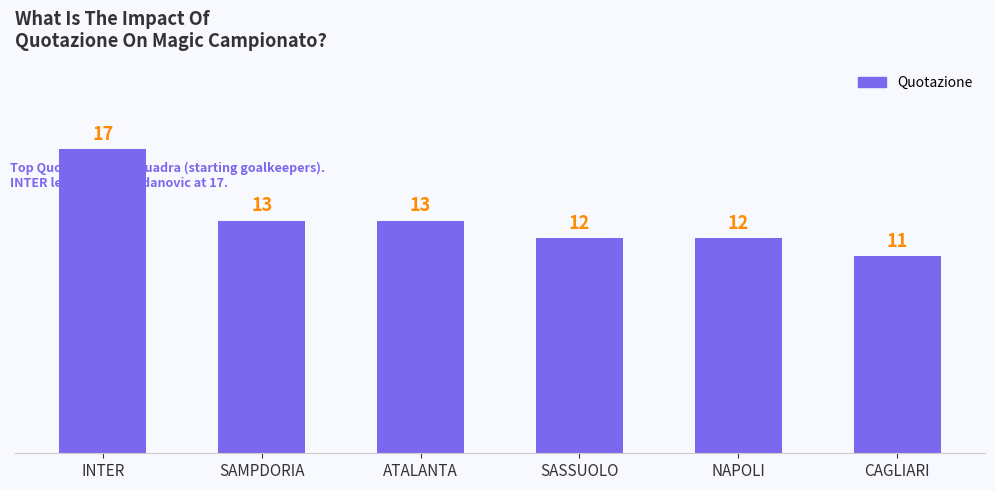

What is the sum of all values?

78